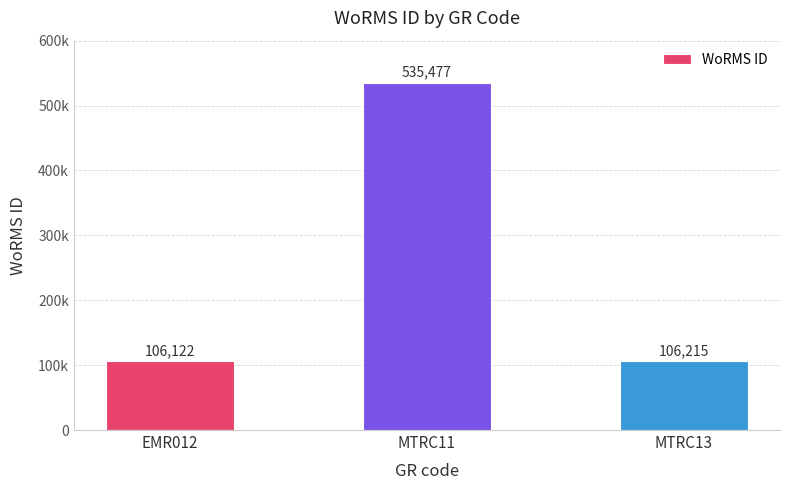

Reading left to right, list all the values displayed in this chart.

EMR012=106122	MTRC11=535477	MTRC13=106215